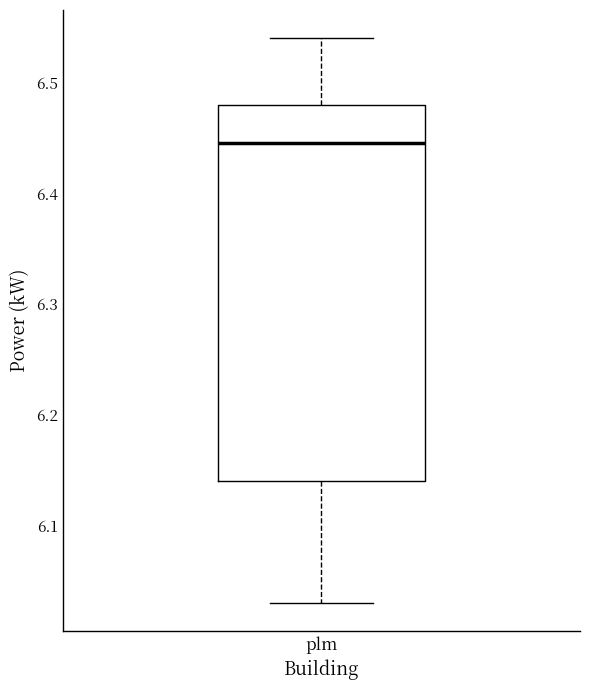

Transcribe this box plot: give where the median line is, the range the box spans, and where the two whiskers end, as read against the y-axis. The values are not printed on the chart, so give them approximately, as read against the axis.

median 6.45, box 6.14 to 6.48, whiskers 6.03 to 6.54